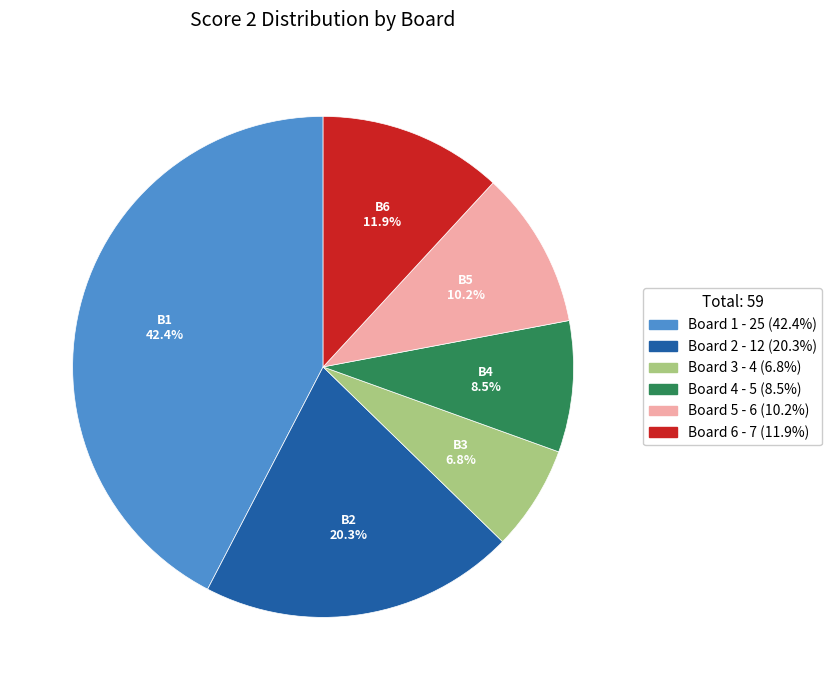

Is there a majority slice in this chart?

No